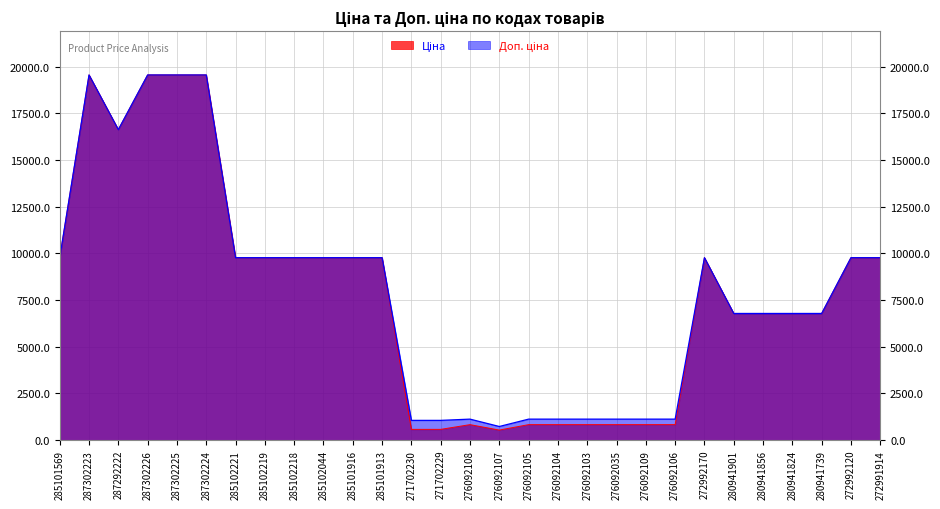

Between 276092107 and 280941901, which series saw the biggest shift?

Ціна